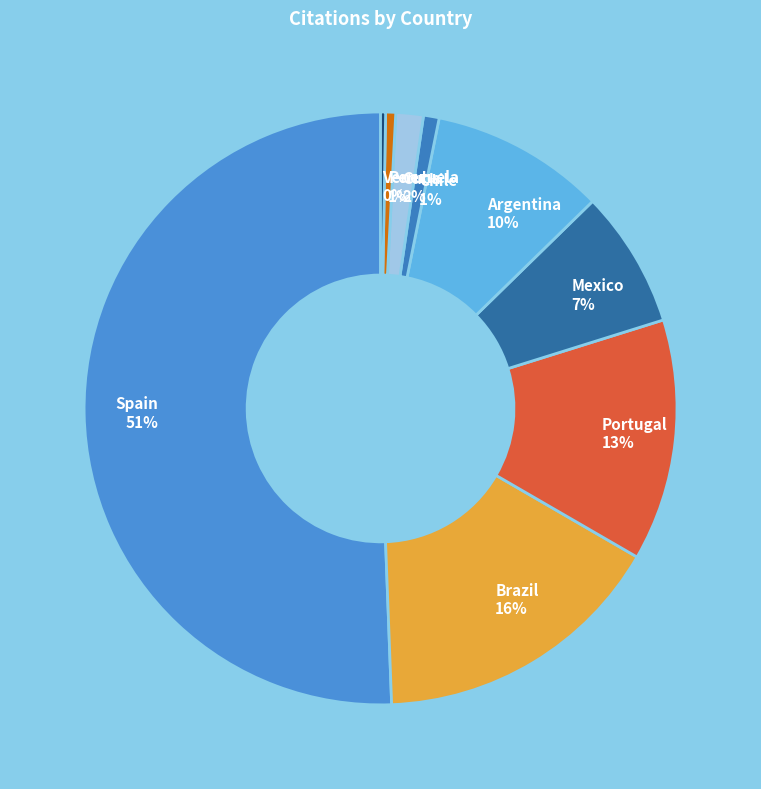

True or false: Peru accounts for 10% of the total.

False